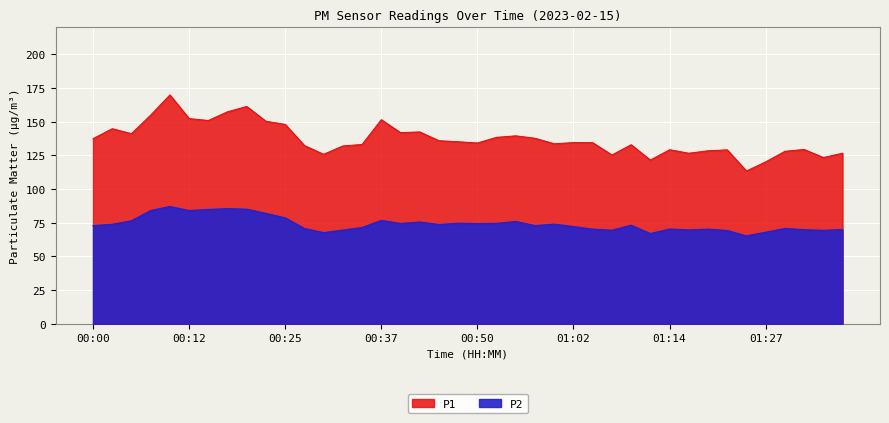

Reading left to right, what are all the values shown in this chart?

P1: 00:00=137.4	00:03=144.8	00:05=141.1	00:07=154.9	00:10=169.9	00:12=152.3	00:15=150.9	00:17=157.4	00:20=161.3	00:22=150.3	00:25=148.0	00:27=132.3	00:30=125.8	00:32=132.0	00:35=133.1	00:37=151.5	00:40=141.9	00:42=142.4	00:45=135.9	00:47=135.1	00:50=134.2	00:52=138.4	00:54=139.5	00:57=137.7	00:59=133.6	01:02=134.5	01:04=134.4	01:07=125.3	01:09=132.9	01:12=121.5	01:14=129.2	01:17=126.6	01:19=128.4	01:22=129.1	01:24=113.4	01:27=120.2	01:29=128.0	01:32=129.4	01:34=123.4	01:36=126.6
P2: 00:00=72.8	00:03=73.8	00:05=76.4	00:07=84.0	00:10=87.0	00:12=84.0	00:15=84.8	00:17=85.4	00:20=85.0	00:22=81.9	00:25=78.6	00:27=70.7	00:30=67.6	00:32=69.5	00:35=71.4	00:37=76.7	00:40=74.4	00:42=75.5	00:45=73.6	00:47=74.6	00:50=74.3	00:52=74.5	00:54=75.9	00:57=72.8	00:59=73.9	01:02=72.1	01:04=70.2	01:07=69.4	01:09=73.1	01:12=66.9	01:14=70.3	01:17=69.6	01:19=70.2	01:22=69.2	01:24=65.2	01:27=67.9	01:29=70.7	01:32=69.8	01:34=69.3	01:36=69.9